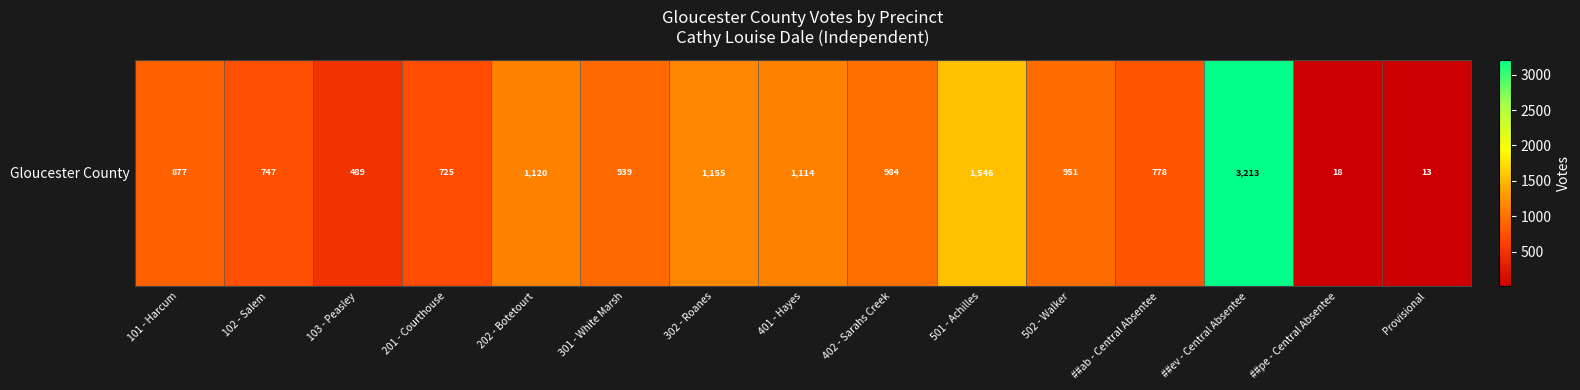

What is the smallest value displayed?

13